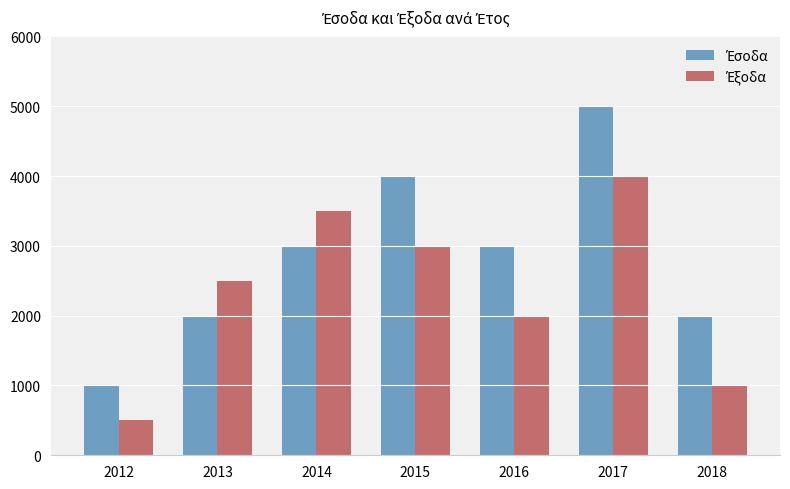

At which category is the sum across all series the highest?

2017